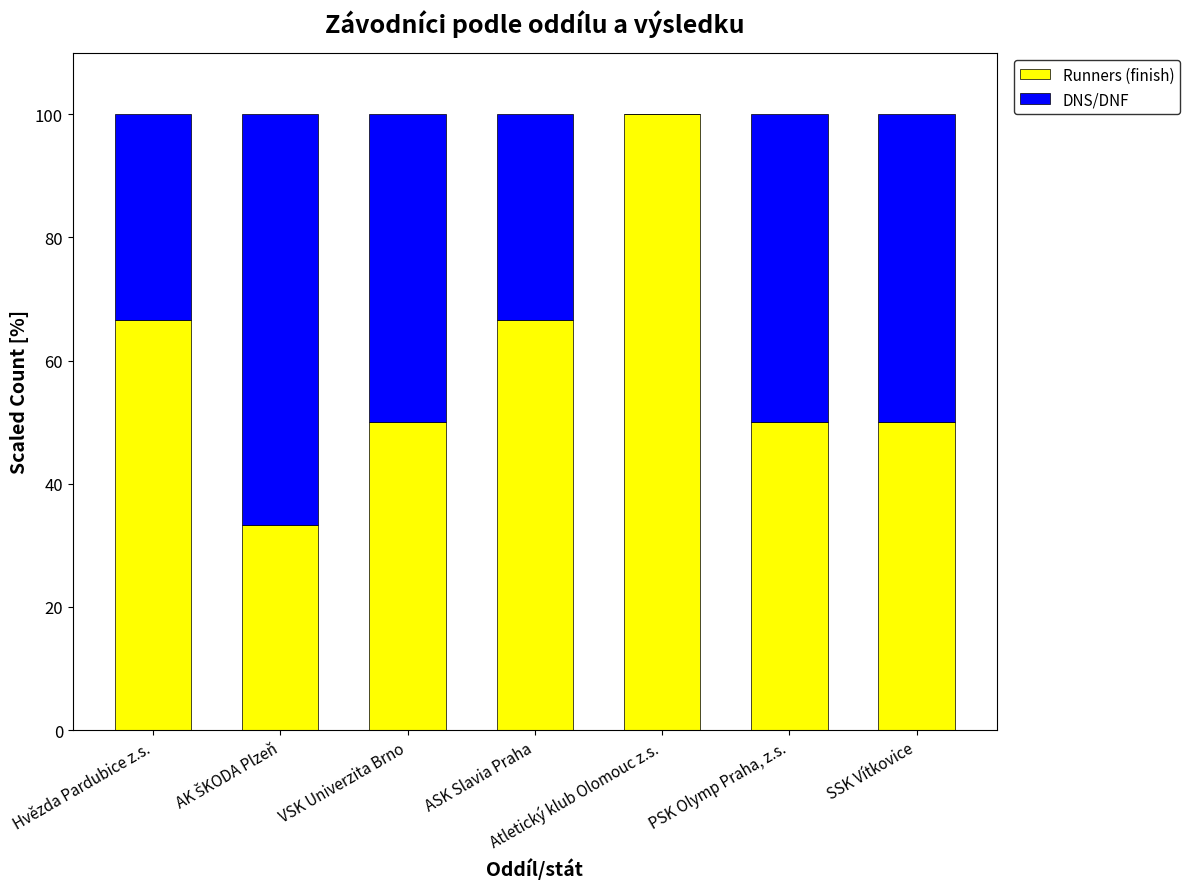

What is the maximum value for Runners (finish)?

100.0